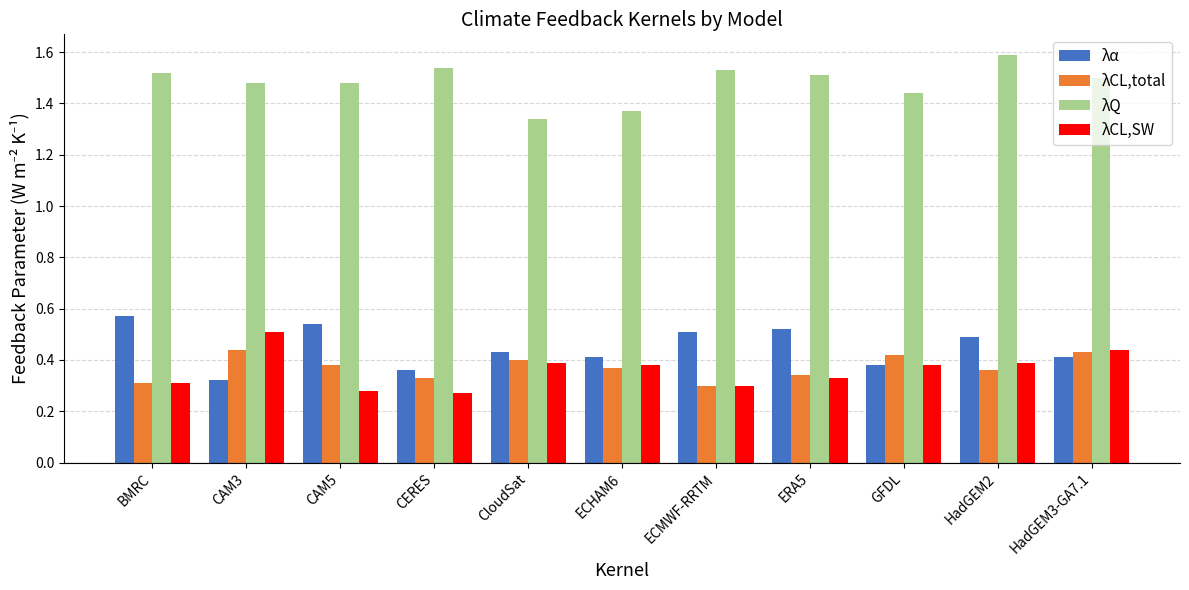

The value of λQ at HadGEM2 is 2.6. True or false?

False